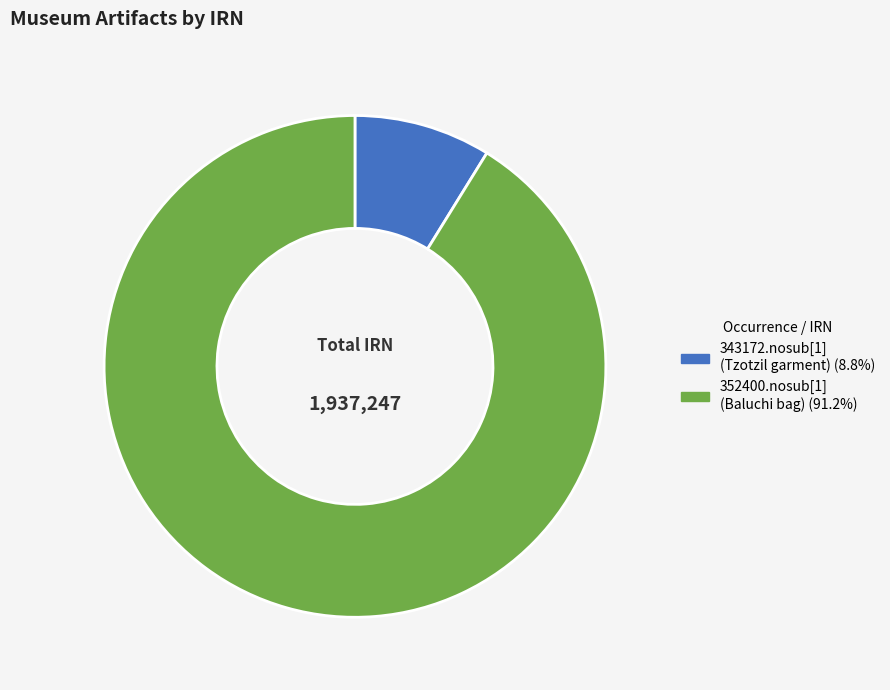

Do 343172.nosub[1] (Tzotzil garment) (8.8%) and 352400.nosub[1] (Baluchi bag) (91.2%) together represent more than half of the pie?

Yes